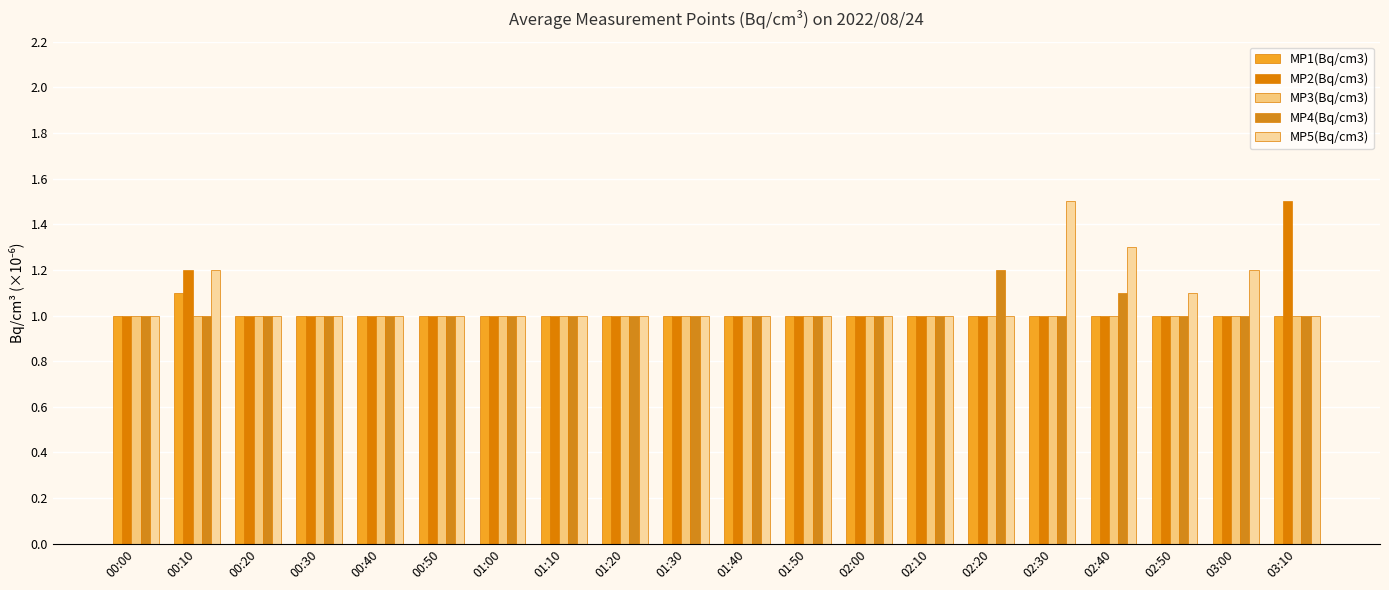

Which series has the largest total across all categories?

MP5(Bq/cm3)